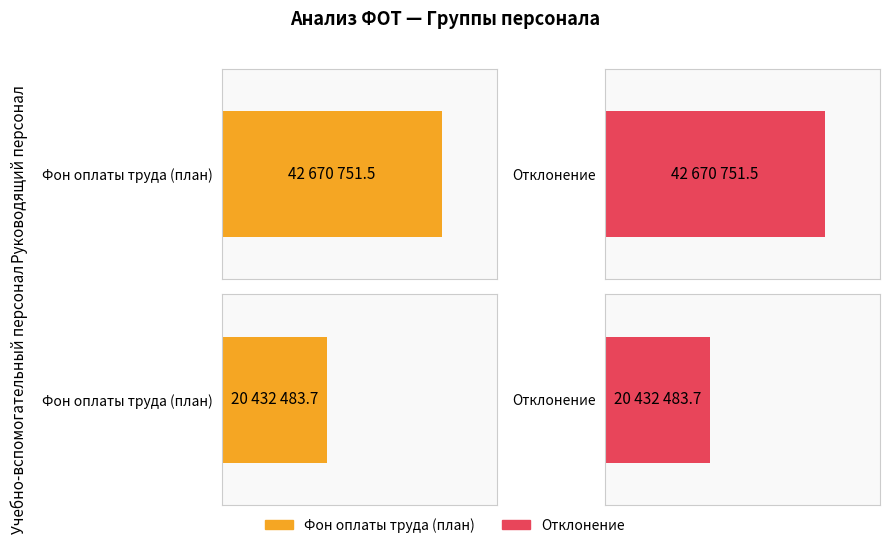

Are the bars grouped side by side (vs. stacked)?

Yes